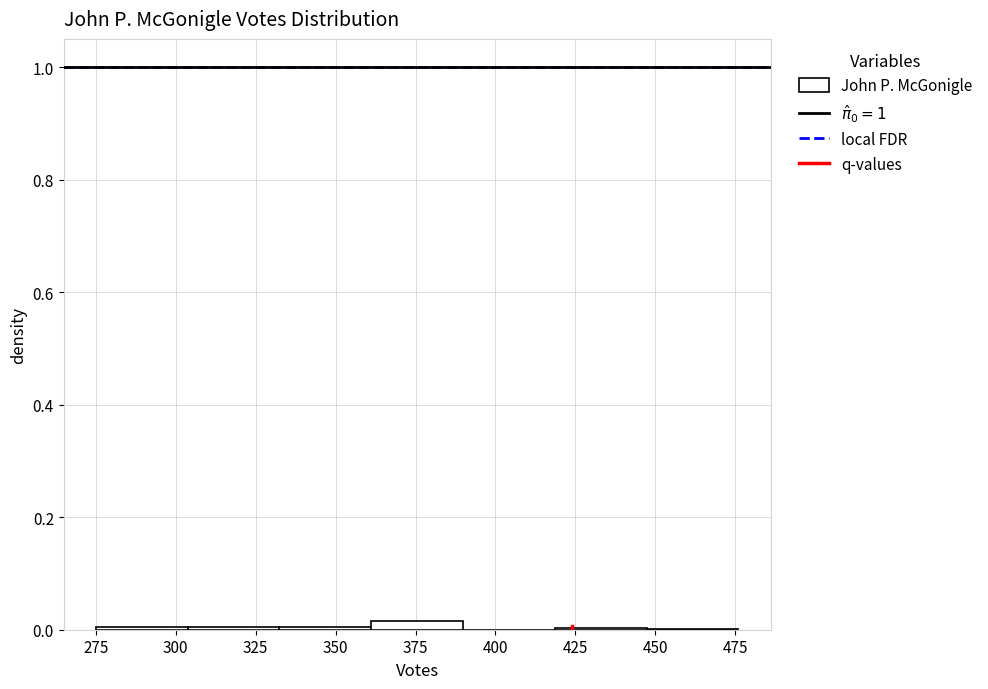

Reading left to right, transcribe this chart: for each bar, give the range it covers on the x-axis and its height. Neither the bar edges nor the heights are printed on the chart, so give them approximately, as read against the axes.

275 to 305: under 0.02
305 to 330: under 0.02
330 to 360: under 0.02
360 to 390: under 0.02
390 to 420: 0
420 to 445: under 0.02
445 to 475: under 0.02